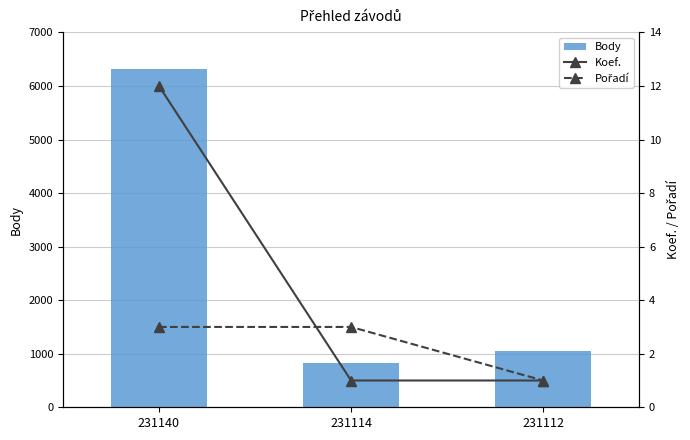

Read the Pořadí value at 231112.

1